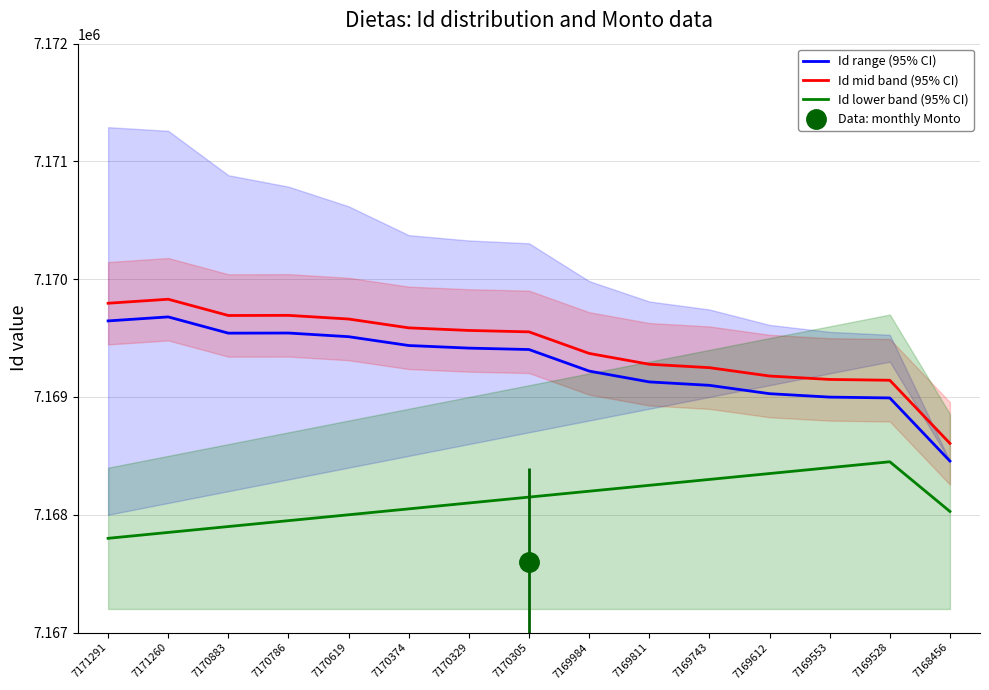

What is the approximate value of Id mid band (95% CI) at 7168456, to the nearest 10?

7168610